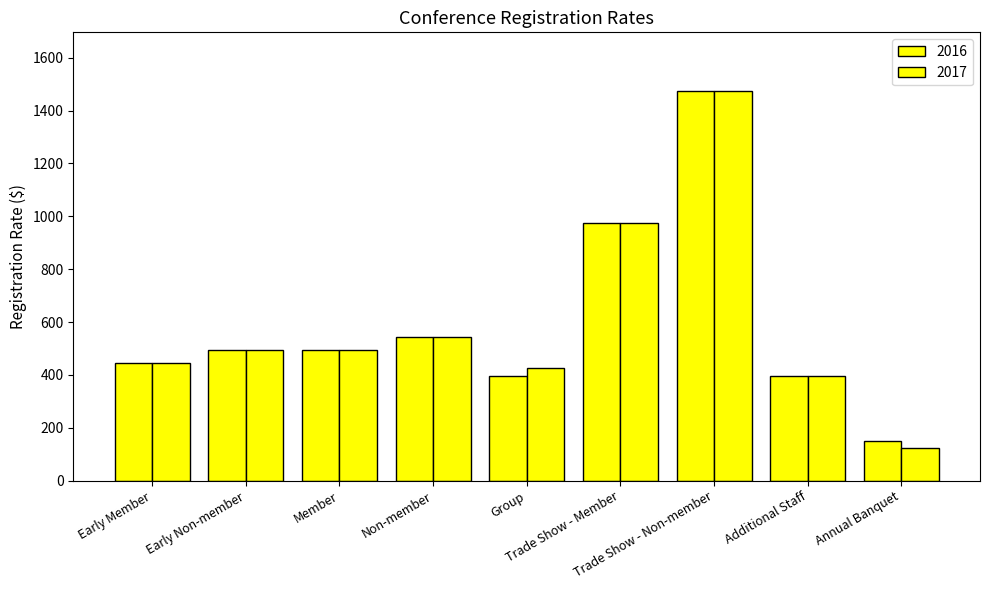

How many bars are there in each group?

2